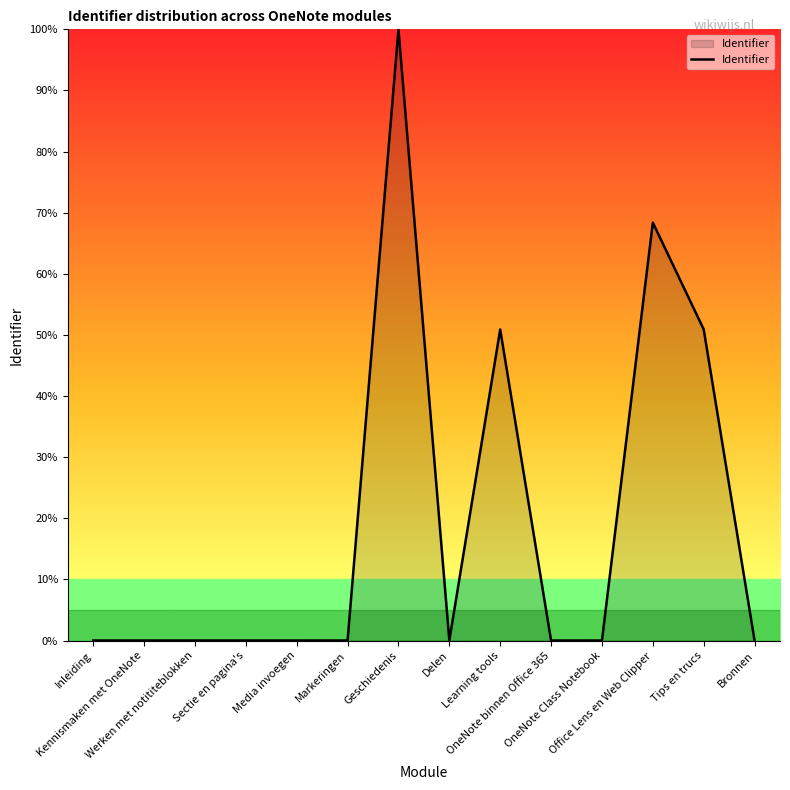

What is the difference between the maximum and minimum values?

100.0